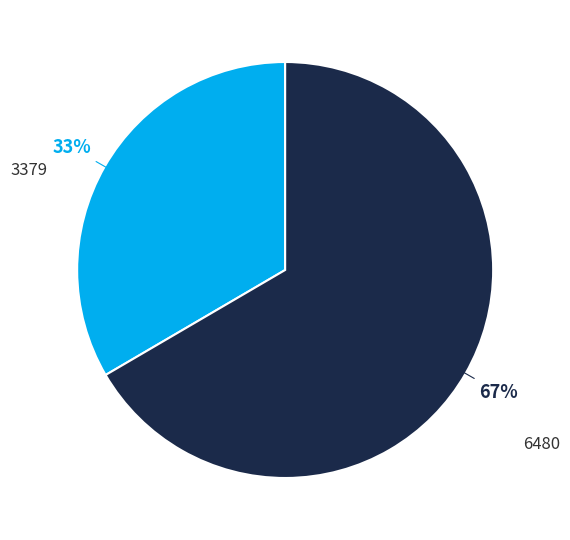

Rank the categories by value from lowest to highest.

3379, 6480